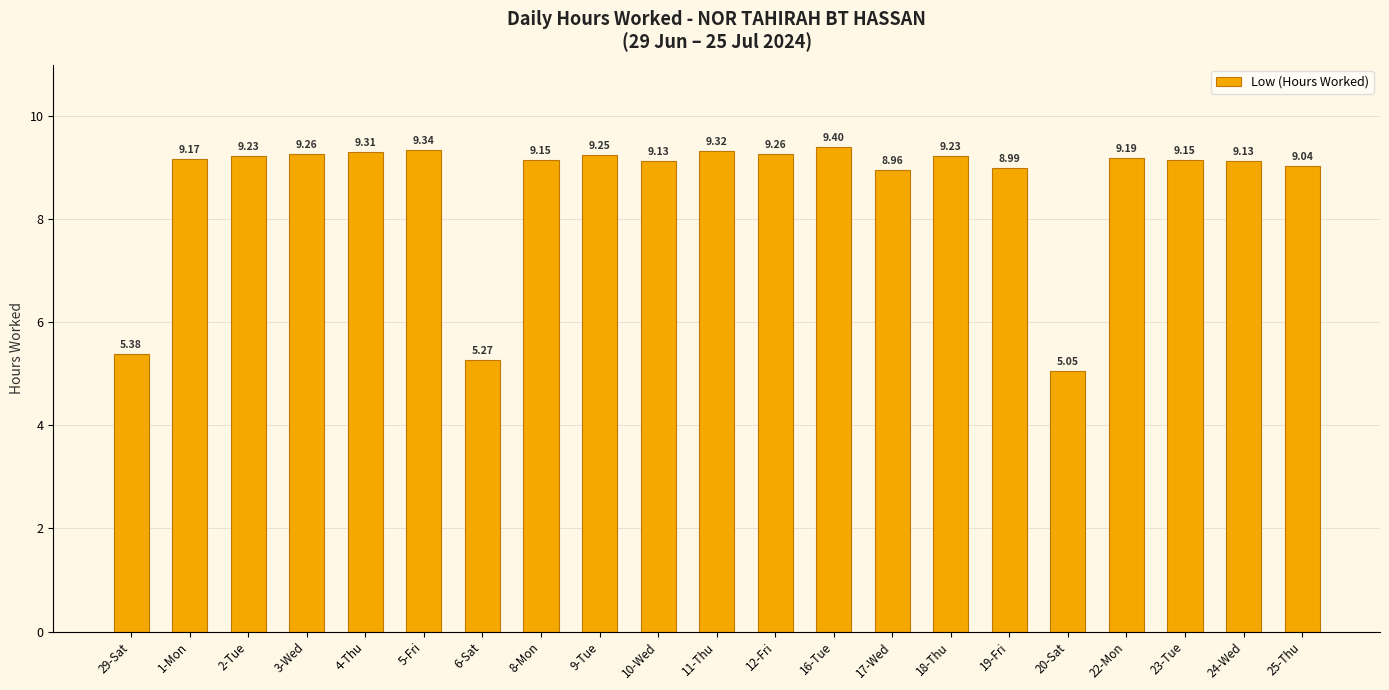

Which has a higher value, 11-Thu or 8-Mon?

11-Thu